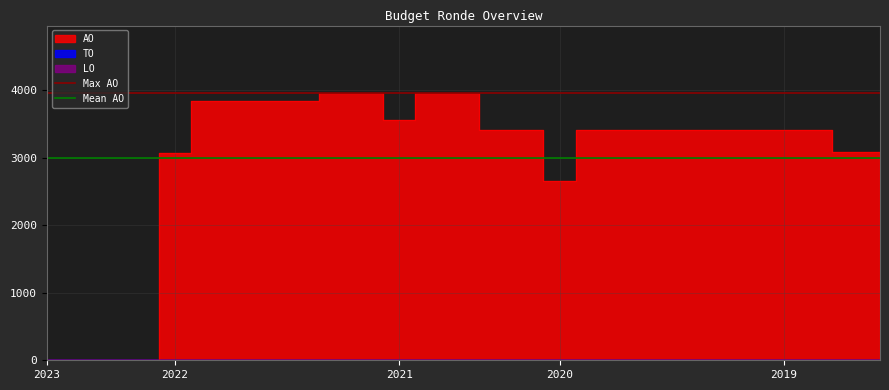

True or false: Mean AO has a value of 5072 at 2023.

False